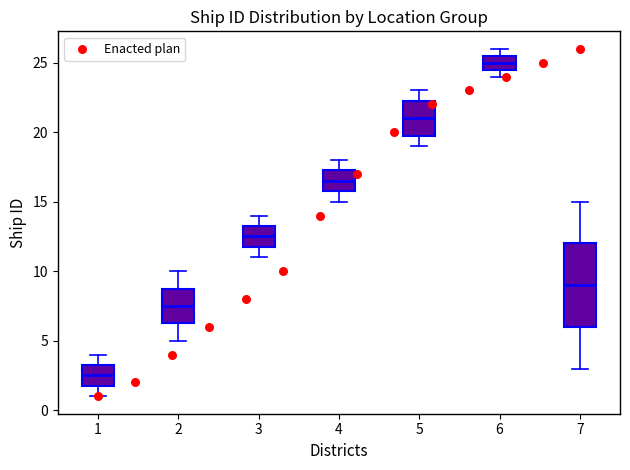

Reading left to right, transcribe this box plot: for each box, give where its median line is, the range the box spans, and where its two whiskers end, as read against the y-axis. The values are not printed on the chart, so give them approximately, as read against the axis.

1: median 2.5, box 2.0 to 3.5, whiskers 1.0 to 4.0
2: median 7.5, box 6.5 to 9.0, whiskers 5.0 to 10.0
3: median 12.5, box 12.0 to 13.5, whiskers 11.0 to 14.0
4: median 16.5, box 16.0 to 17.5, whiskers 15.0 to 18.0
5: median 21.0, box 20.0 to 22.5, whiskers 19.0 to 23.0
6: median 25.0, box 24.5 to 25.5, whiskers 24.0 to 26.0
7: median 9.0, box 6.0 to 12.0, whiskers 3.0 to 15.0